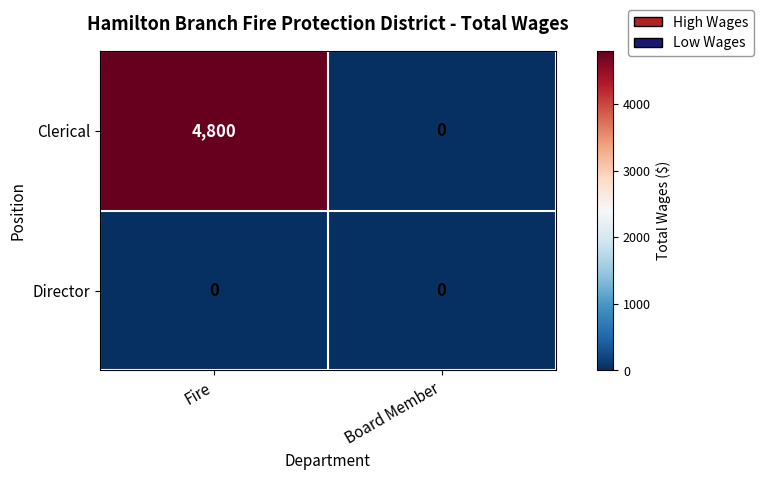

What is the difference between the maximum and minimum values in the Clerical series?

4800